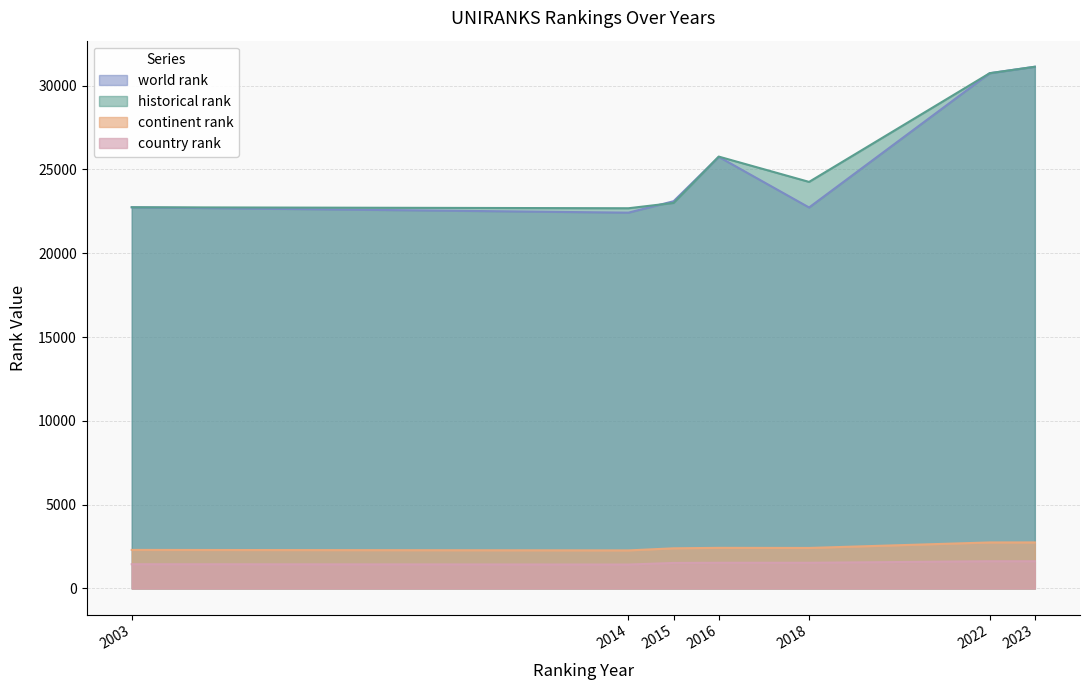

How many interior local valleys does the continent rank series have?

2